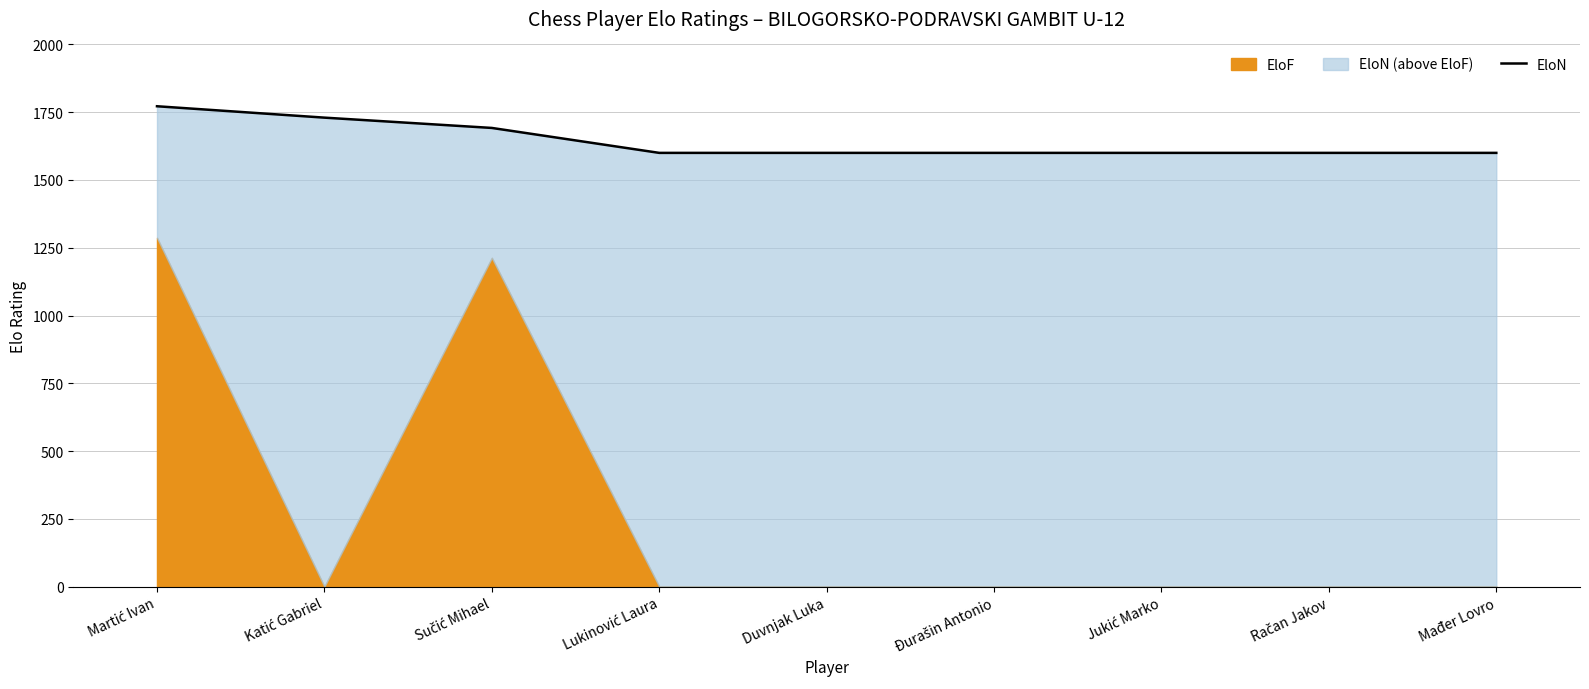

Reading right to left, list all the values displayed in this chart.

Mađer Lovro=1600	Račan Jakov=1600	Jukić Marko=1600	Đurašin Antonio=1600	Duvnjak Luka=1600	Lukinović Laura=1600	Sučić Mihael=1692	Katić Gabriel=1730	Martić Ivan=1772